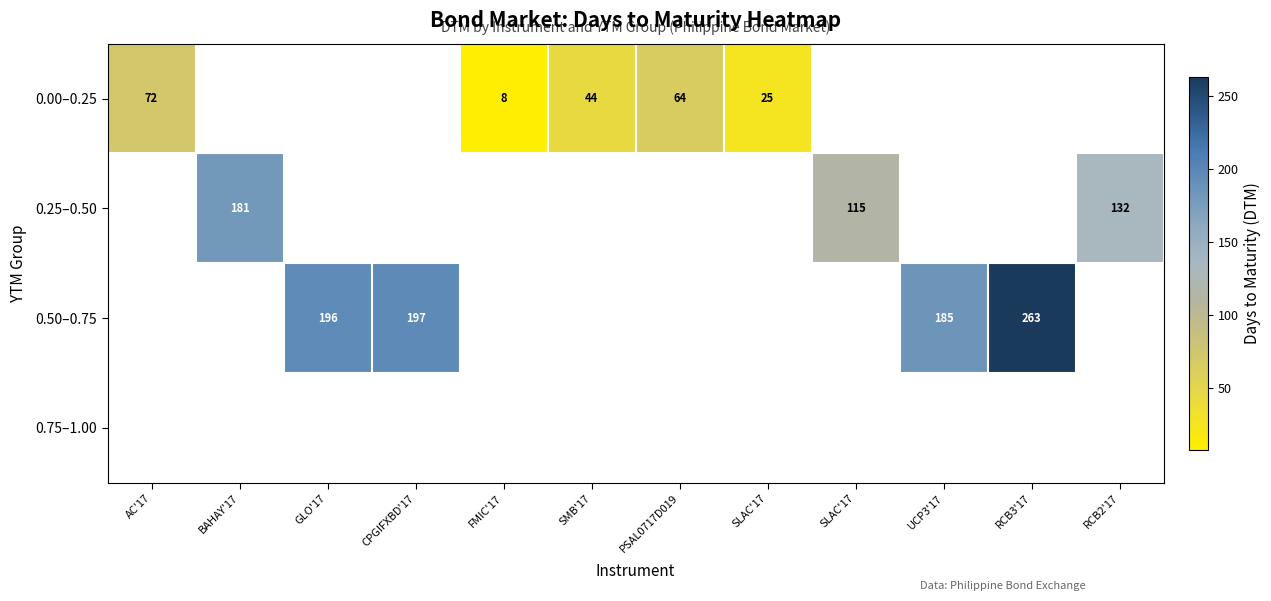

Rank the series by their average value, from lowest to highest.

0.00–0.25, 0.25–0.50, 0.50–0.75, 0.75–1.00